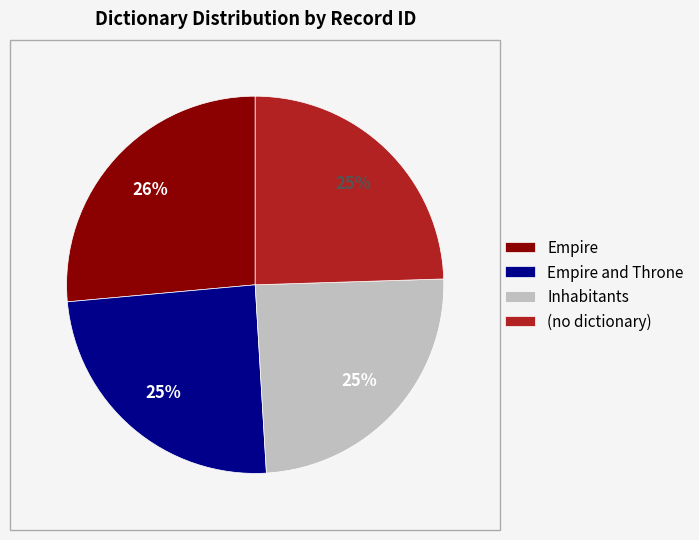

Is the sum of Empire and Inhabitants greater than half?

Yes